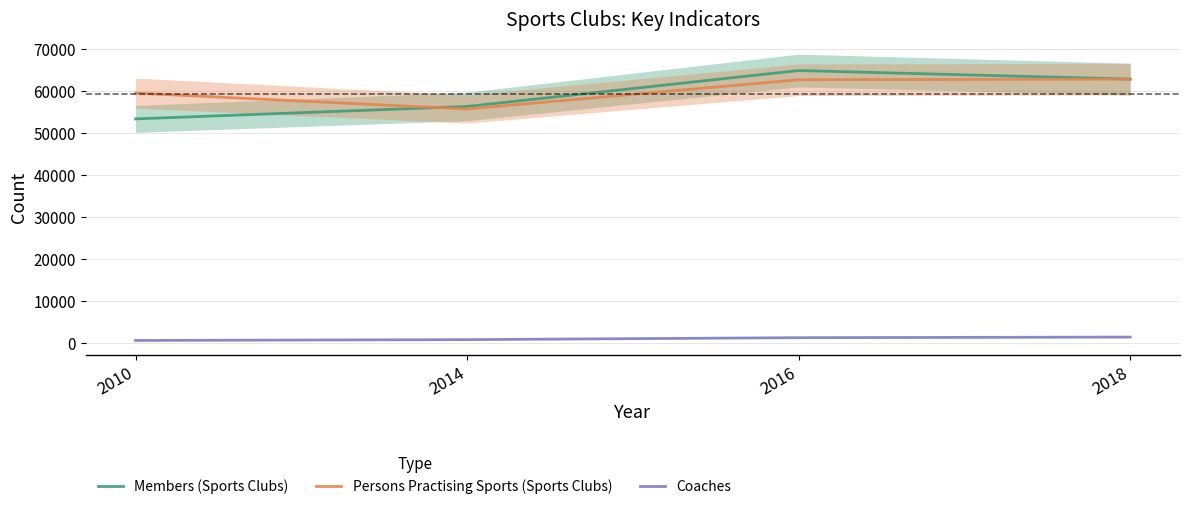

Which series has the largest total across all categories?

Persons Practising Sports (Sports Clubs)